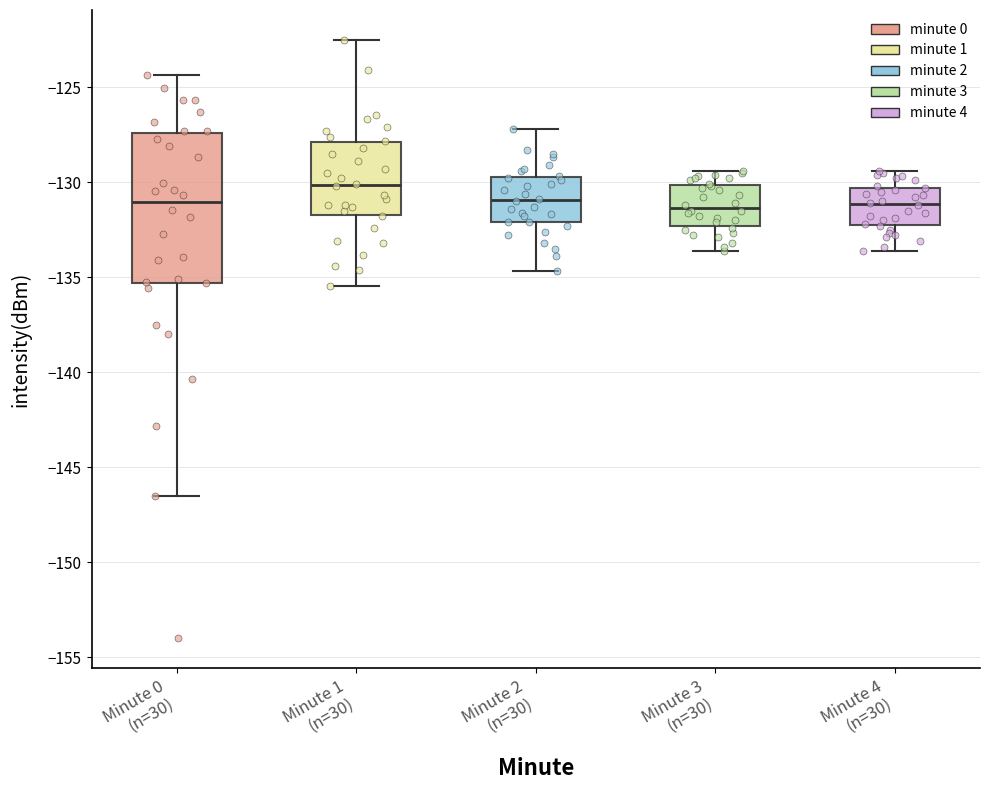

Where does the lower whisker of the box for Minute 3 (n=30) end on the y-axis? The values are not printed on the chart, so give them approximately, as read against the axis.

-133.5